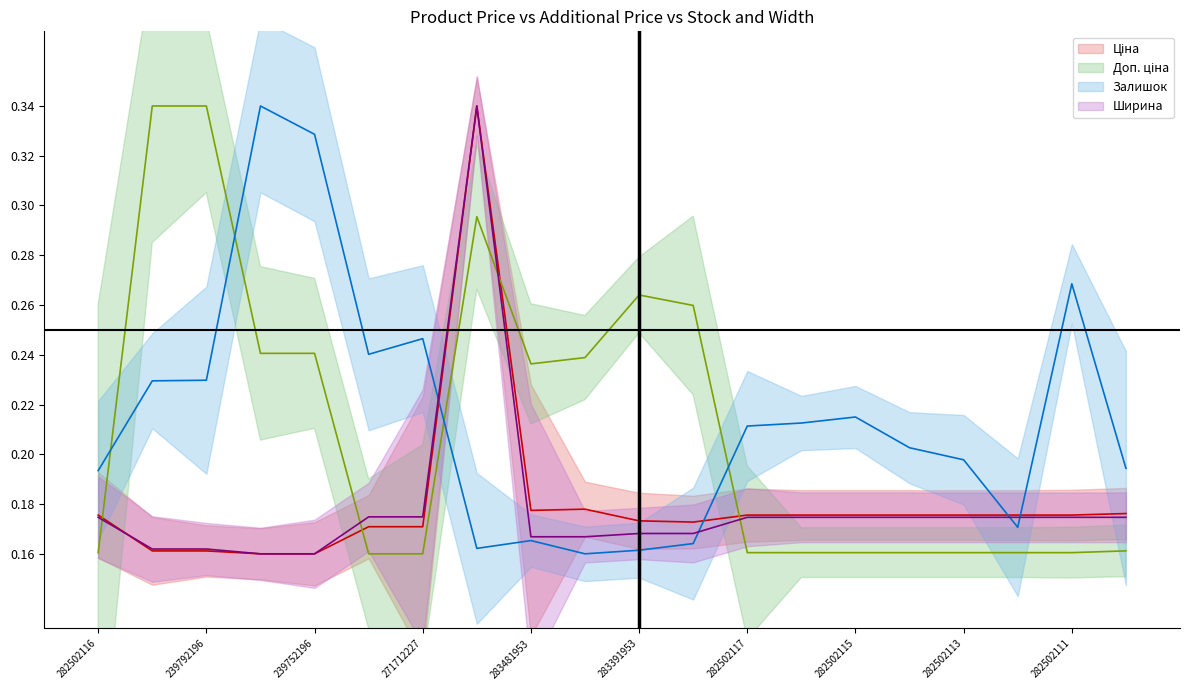

True or false: Доп. ціна has more than 1 interior local peaks.

True